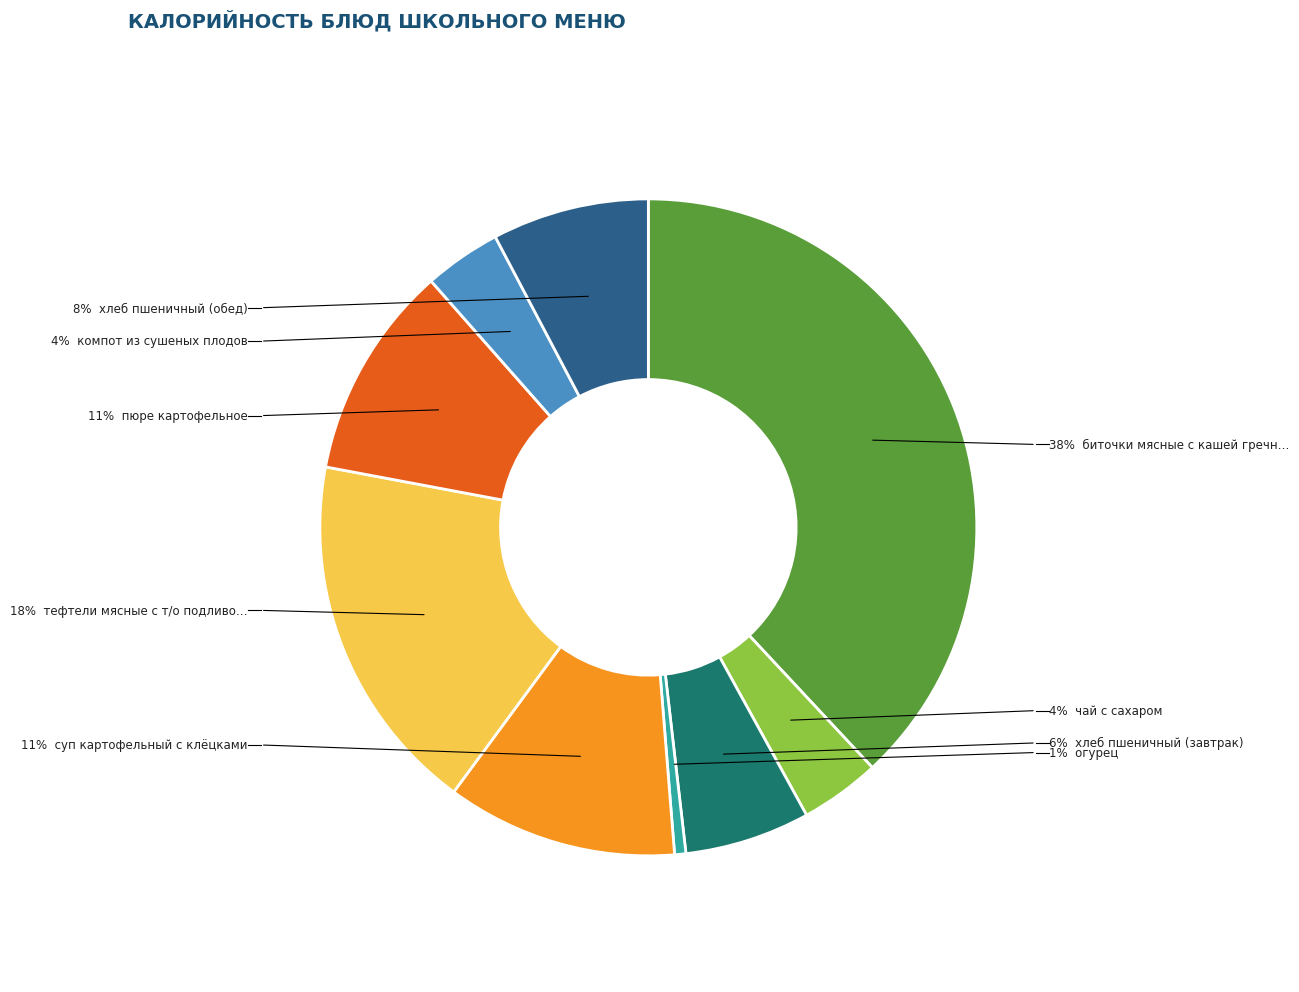

Rank the categories by value from lowest to highest.

огурец, компот из сушеных плодов, чай с сахаром, хлеб пшеничный (завтрак), хлеб пшеничный (обед), пюре картофельное, суп картофельный с клёцками, тефтели мясные с т/о подливой, биточки мясные с кашей гречневой